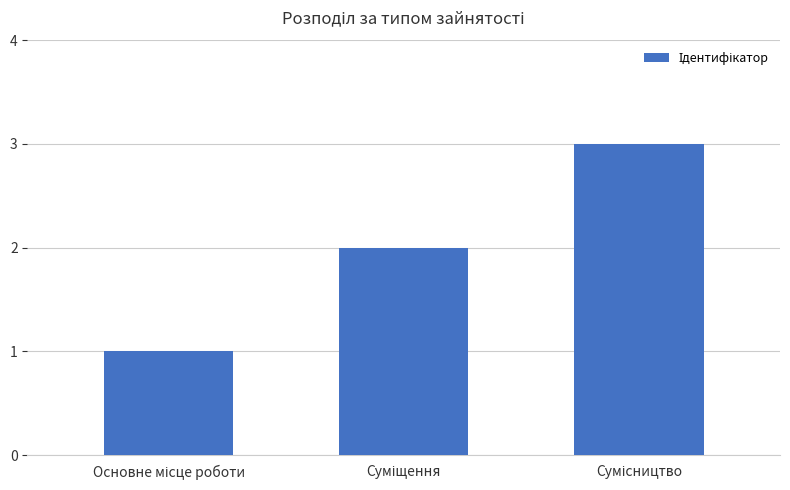

What is the greatest value displayed?

3